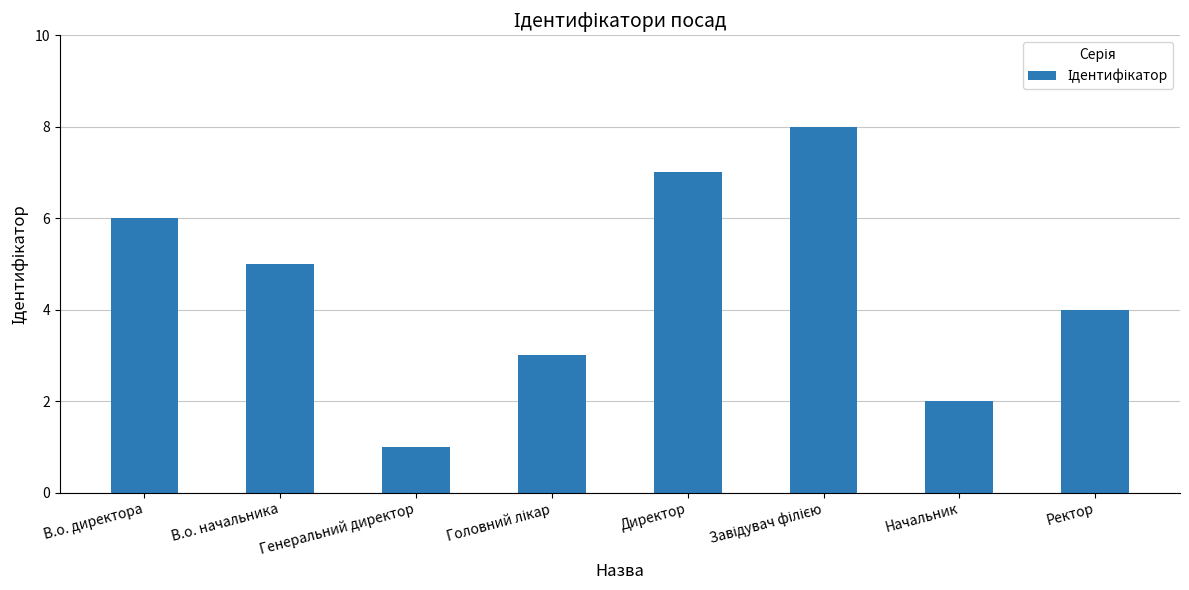

True or false: the data shows 1 at Начальник.

False